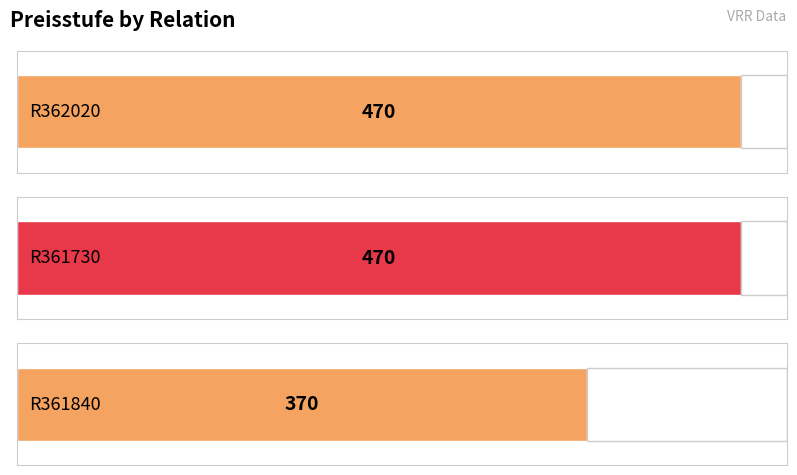

List the labels in order of value, largest first.

R362020, R361730, R361840